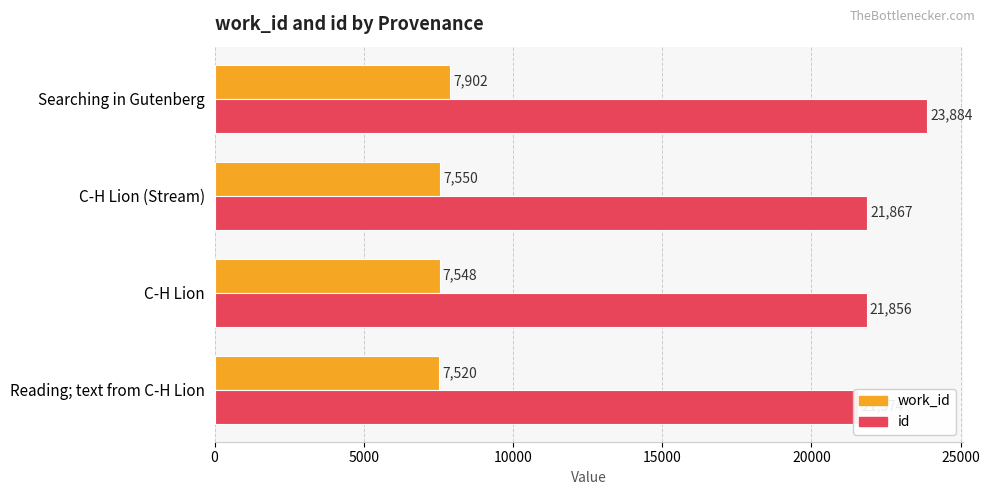

Between C-H Lion and Searching in Gutenberg, which series saw the biggest shift?

id